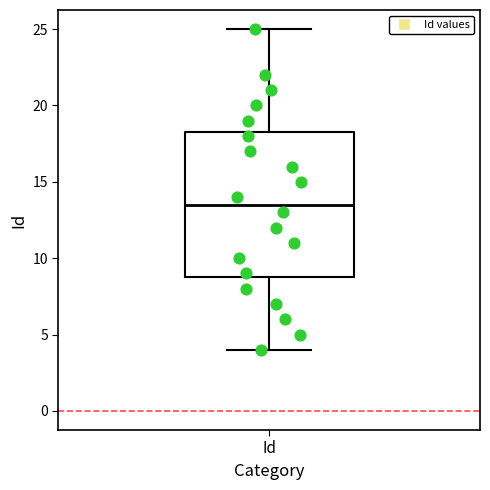

Where does the upper whisker of the box for Id end on the y-axis? The values are not printed on the chart, so give them approximately, as read against the axis.

25.0